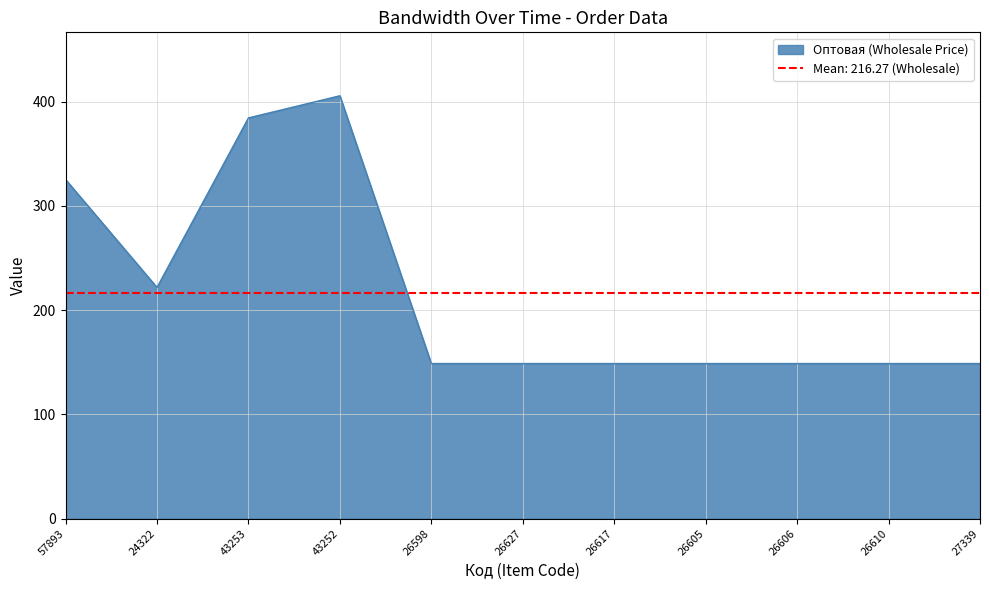

Is it true that Оптовая (Wholesale Price) equals 62.3 at 26610?

False